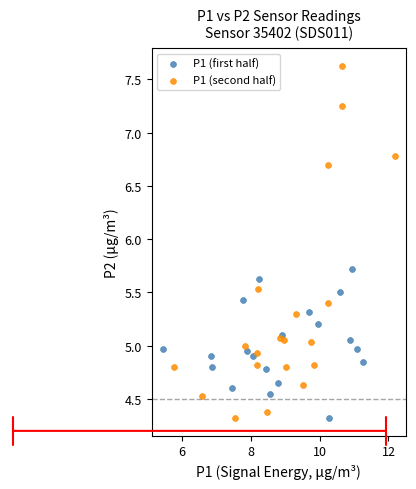

Which series reaches the maximum Y coordinate?

P1 (second half)